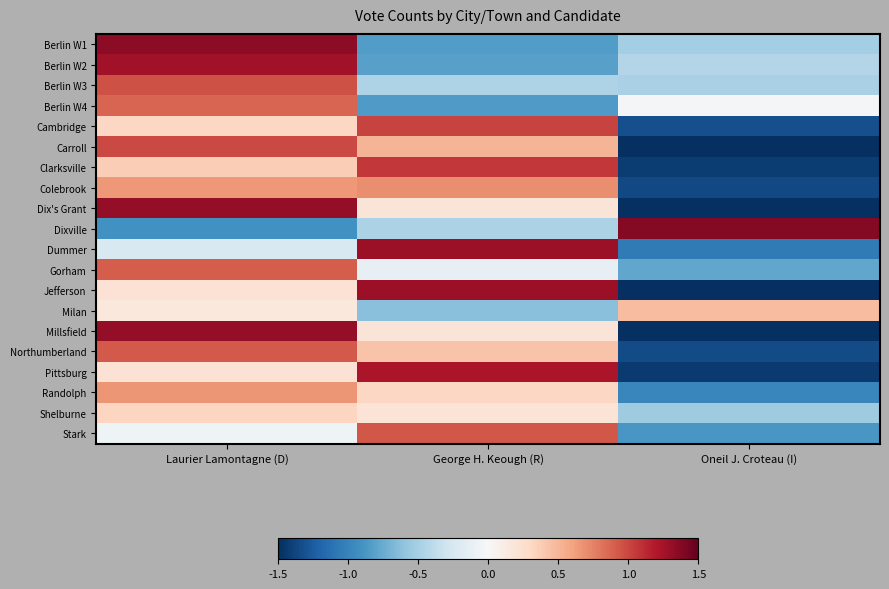

How many series are shown in this chart?

20